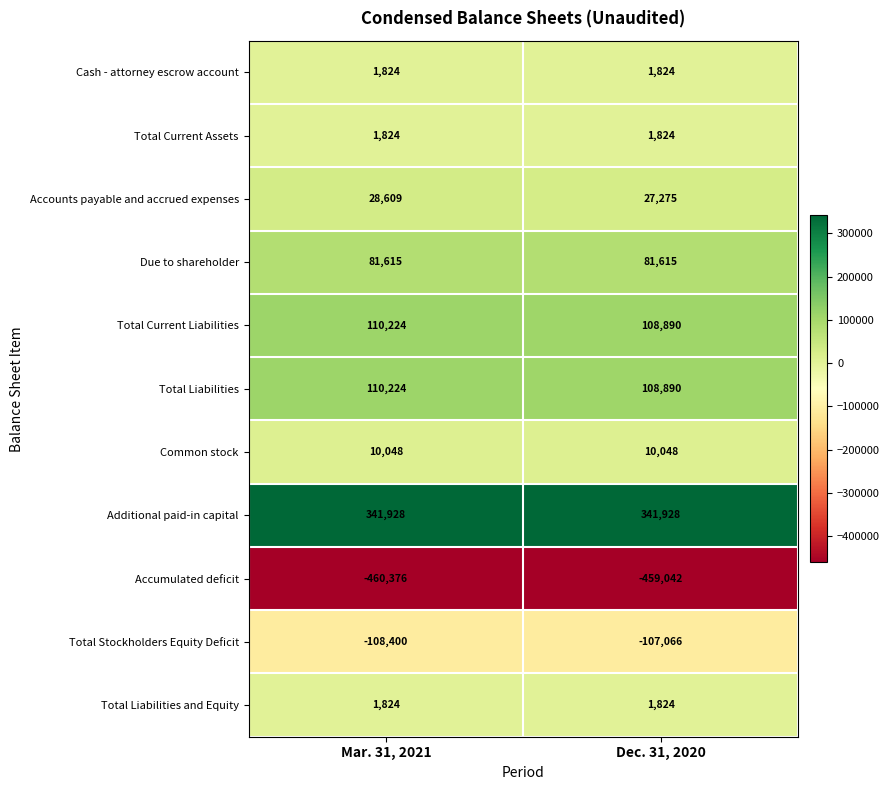

What is the minimum value for Total Stockholders Equity Deficit?

-108400